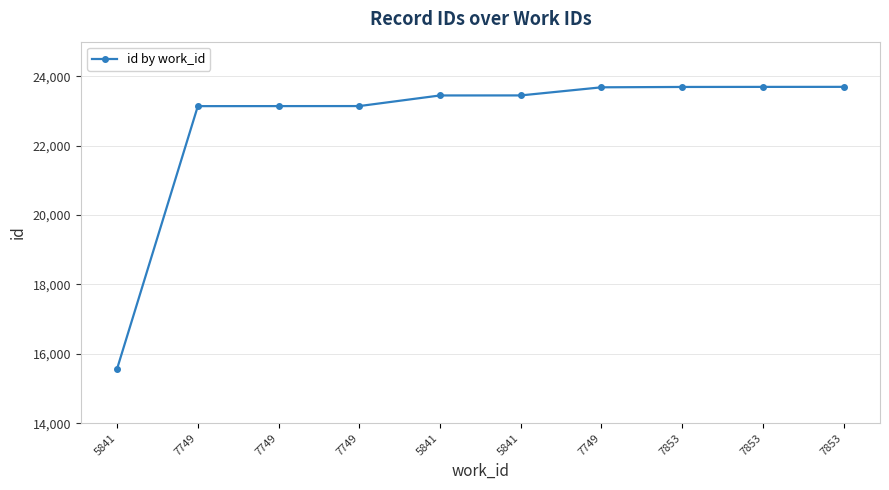

At which category does the chart reach its minimum across all series?

5841